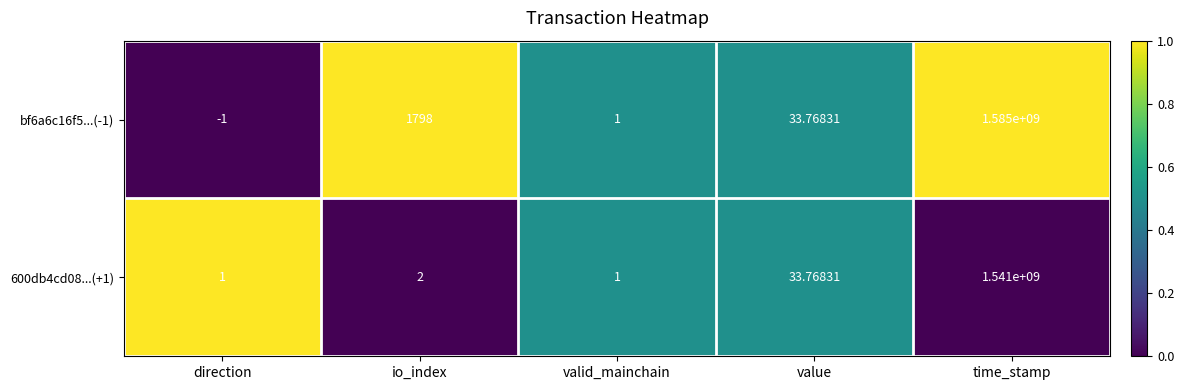

List the labels in order of bf6a6c16f5...(-1) value, largest first.

time_stamp, io_index, value, valid_mainchain, direction